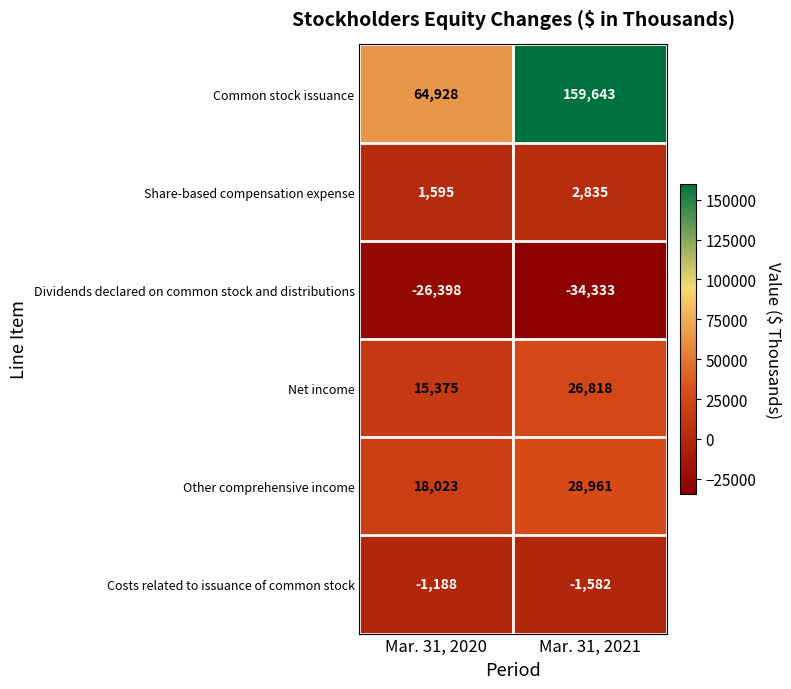

What is the approximate value of Other comprehensive income at Mar. 31, 2020, to the nearest 50?

18000